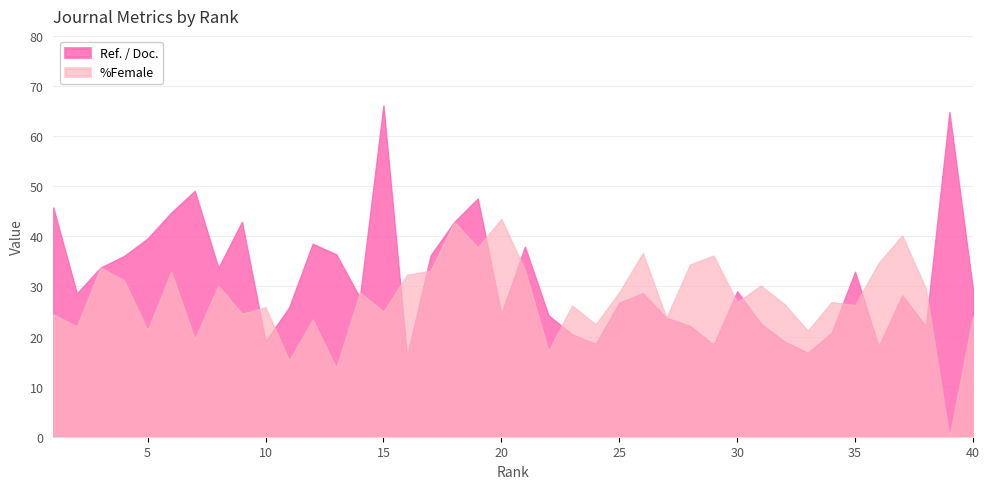

Where is the first local minimum for Ref. / Doc.?

2